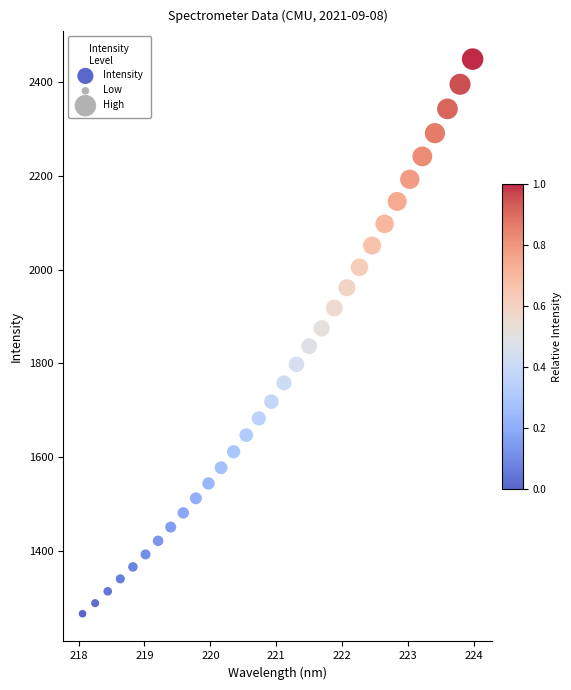

What is the range of X values (max minus min)?

5.9